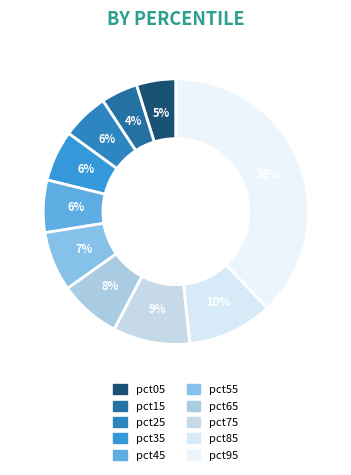

To the nearest percent, what portion does pct65 represent?

8%